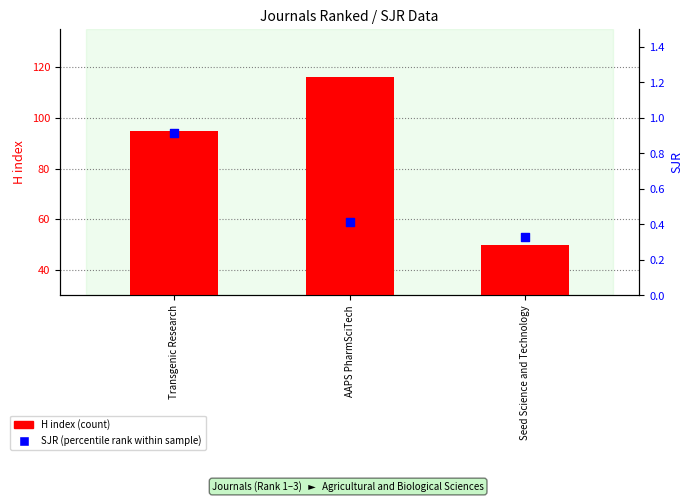

At which category is the sum across all series the highest?

AAPS PharmSciTech